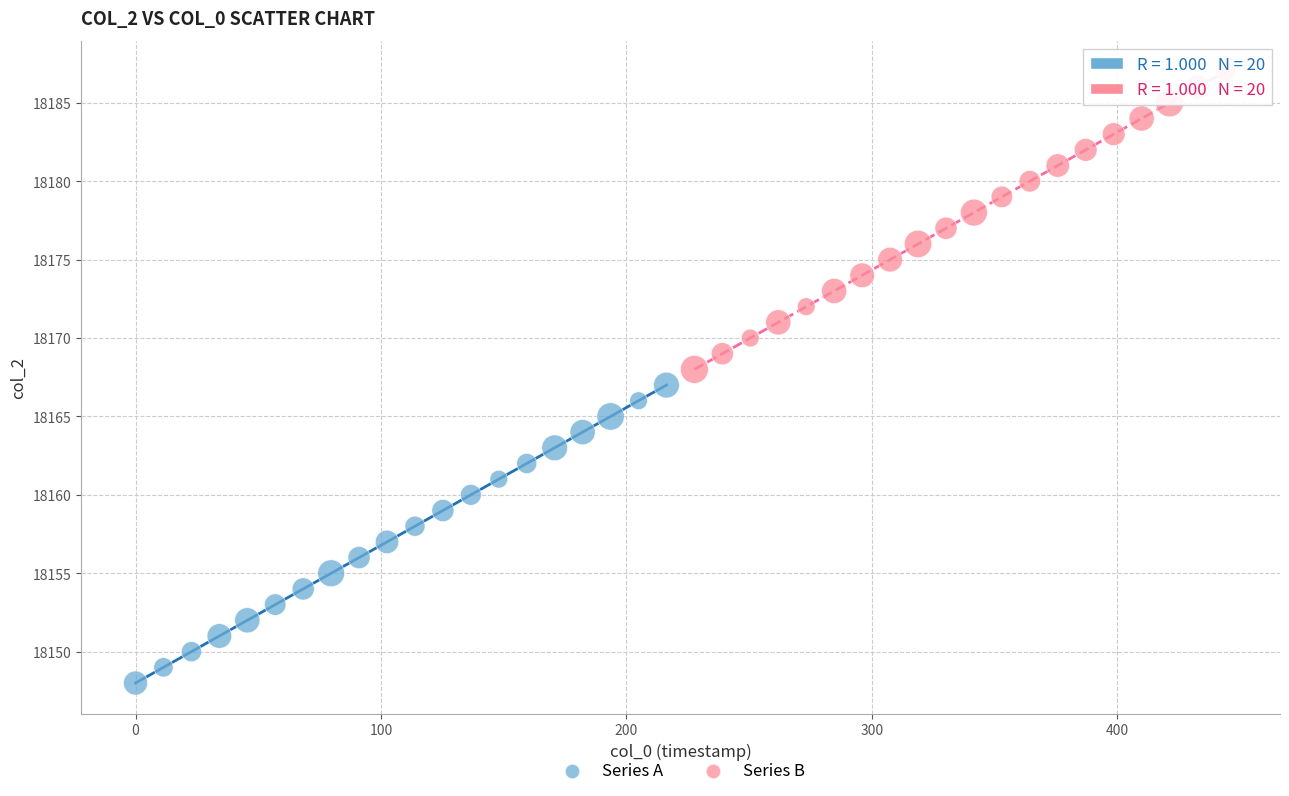

Which series contains the lowest Y value?

Series A